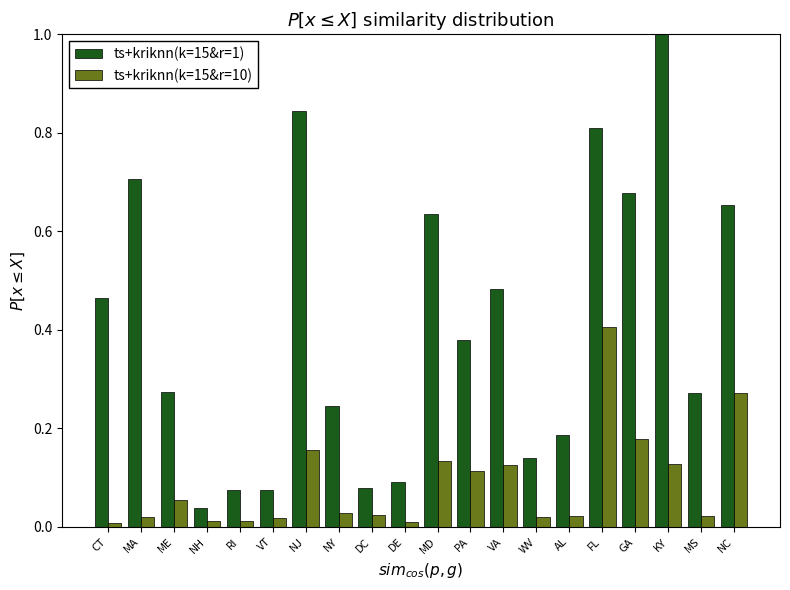

What is the difference between the maximum and minimum values in the ts+kriknn(k=15&r=1) series?

1.0